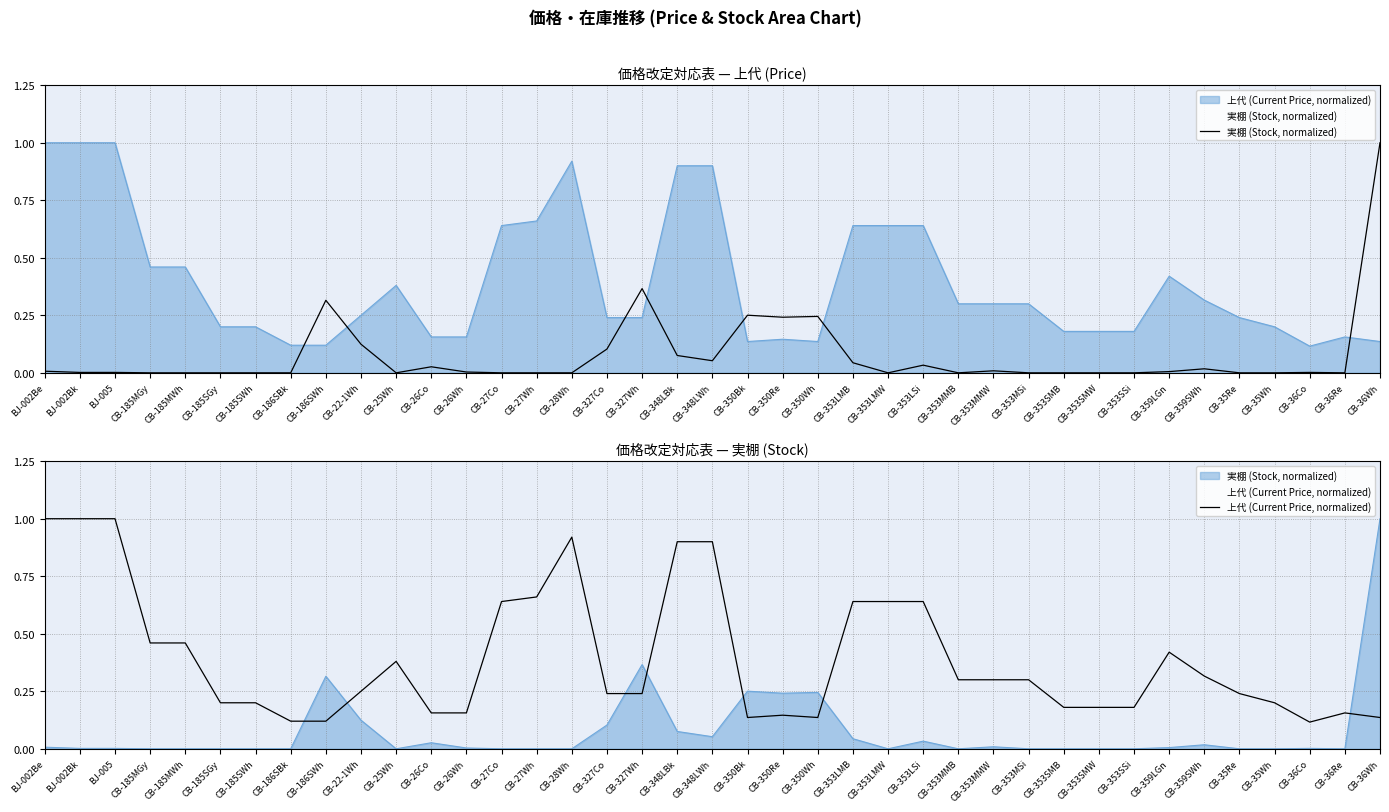

What is the sum of the 上代 (Current Price, normalized) values at BJ-005 and CB-26Wh?

1.2